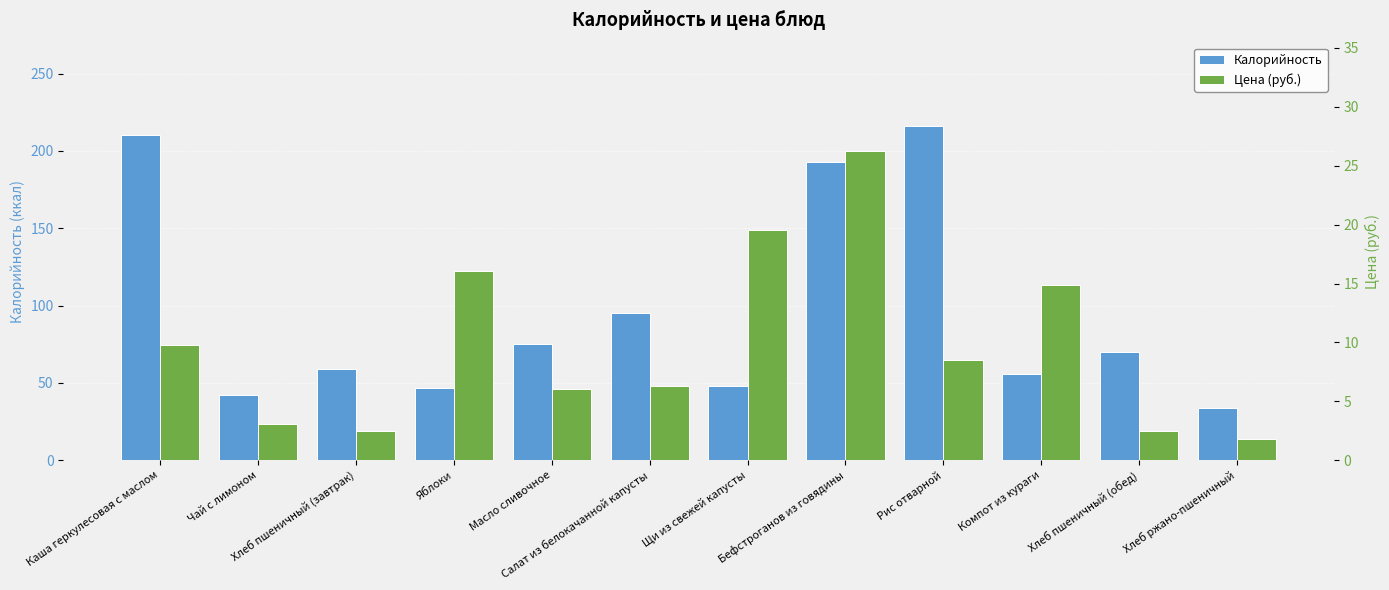

At which category is the sum across all series the highest?

Рис отварной